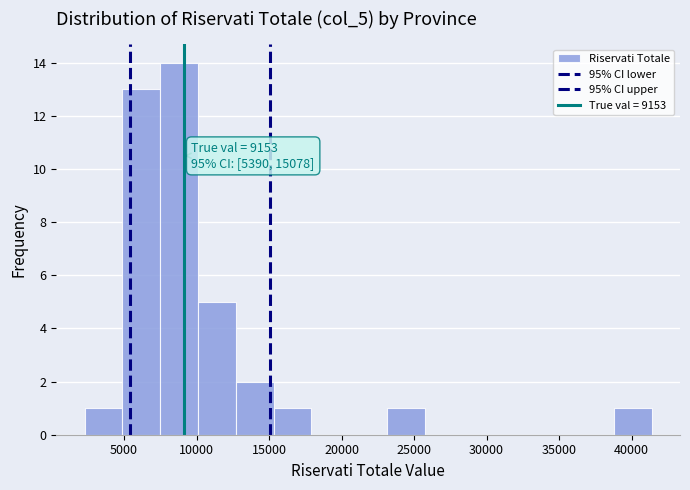

Over which range of the x-axis is the bar tallest?

7500 to 10000